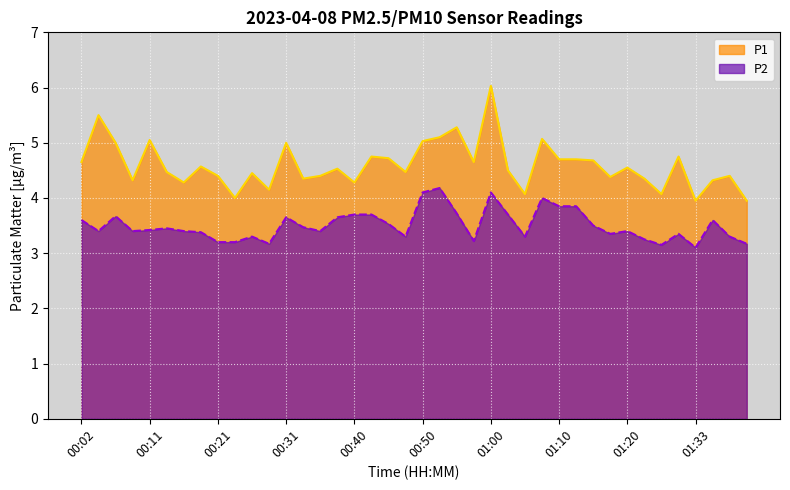

True or false: P2 has more than 1 interior local peaks.

True